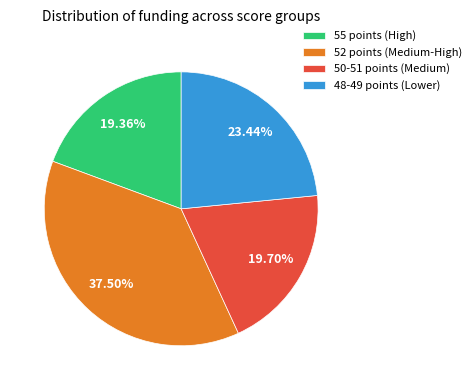

Does 55 points (High) represent more than half of the total?

No